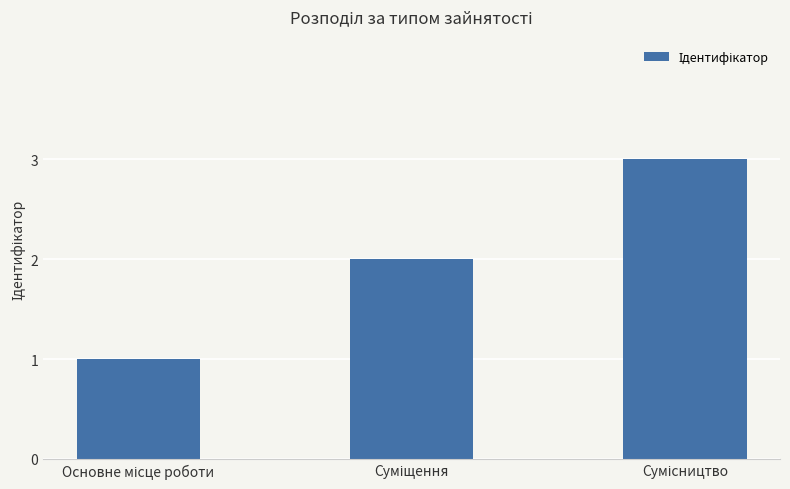

What is the greatest value displayed?

3